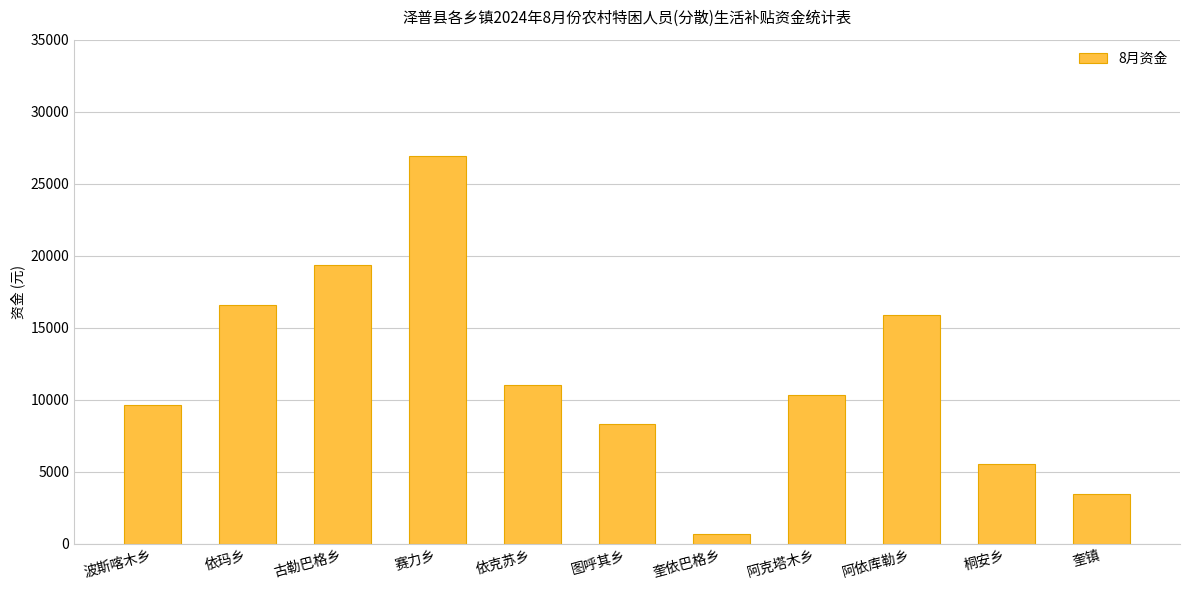

What position from the left is 奎镇?

11